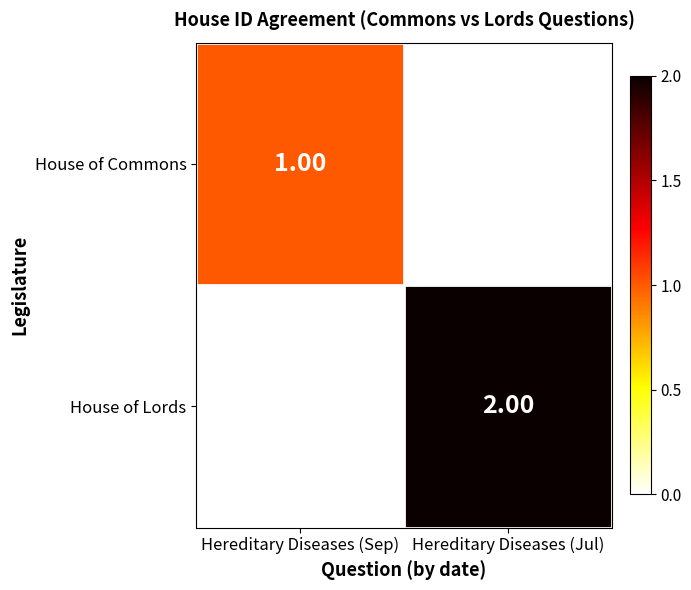

Which series has the widest spread of values?

House of Lords